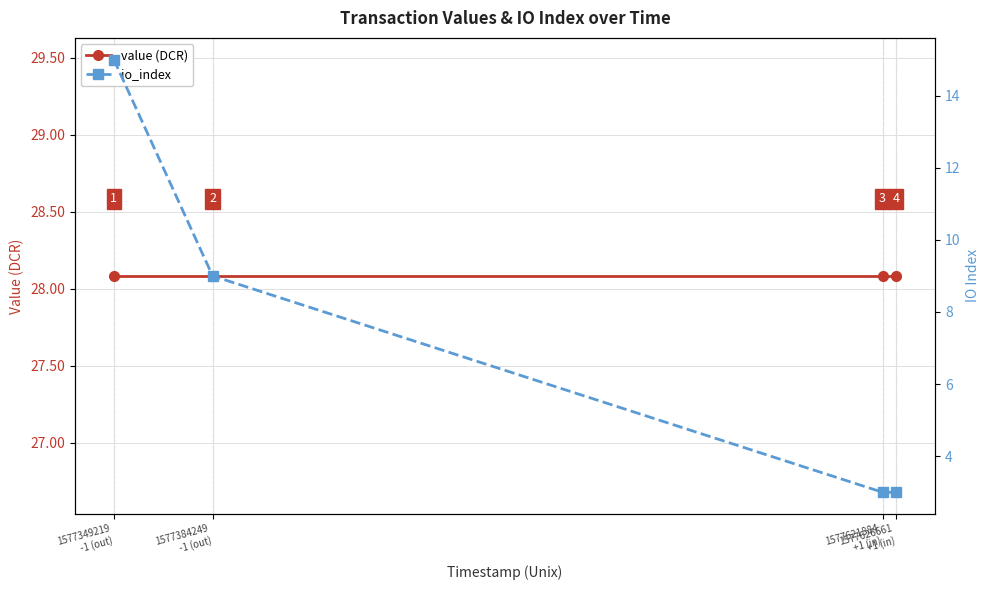

What is the greatest value displayed?

28.1